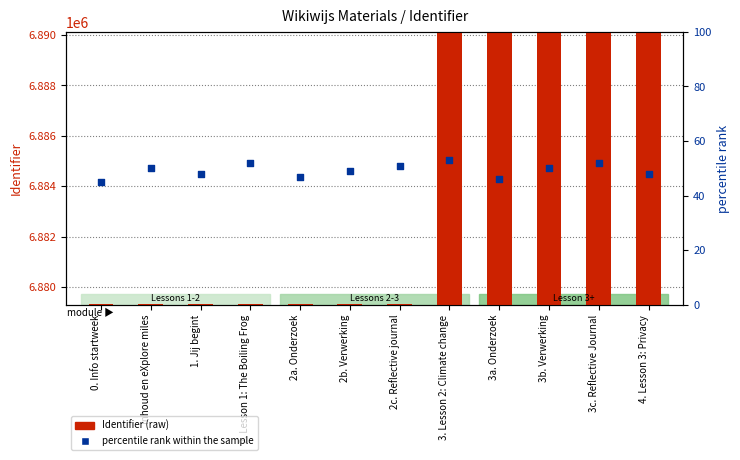

At which category is the sum across all series the highest?

3c. Reflective Journal